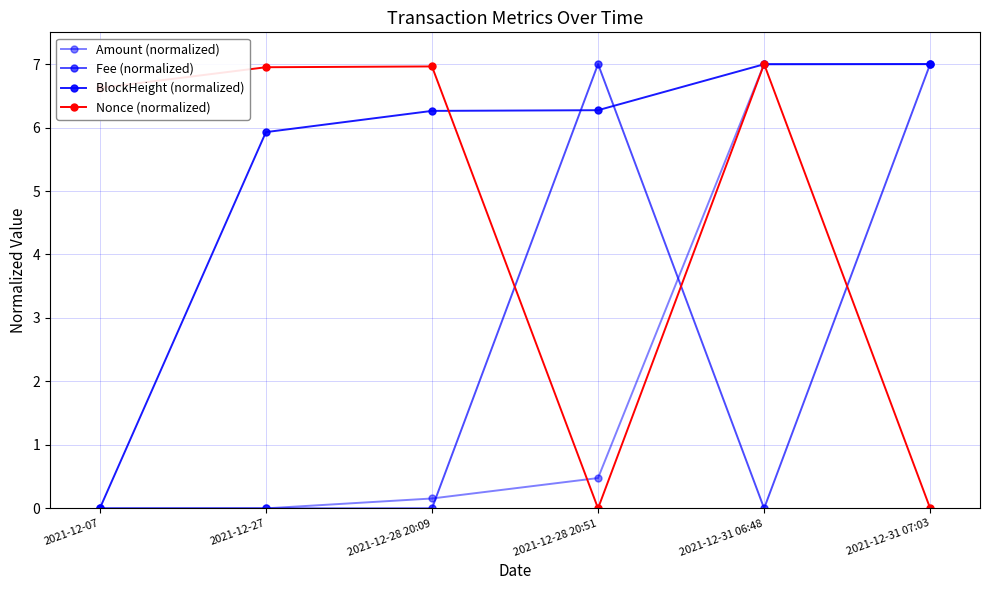

How many series are shown in this chart?

4